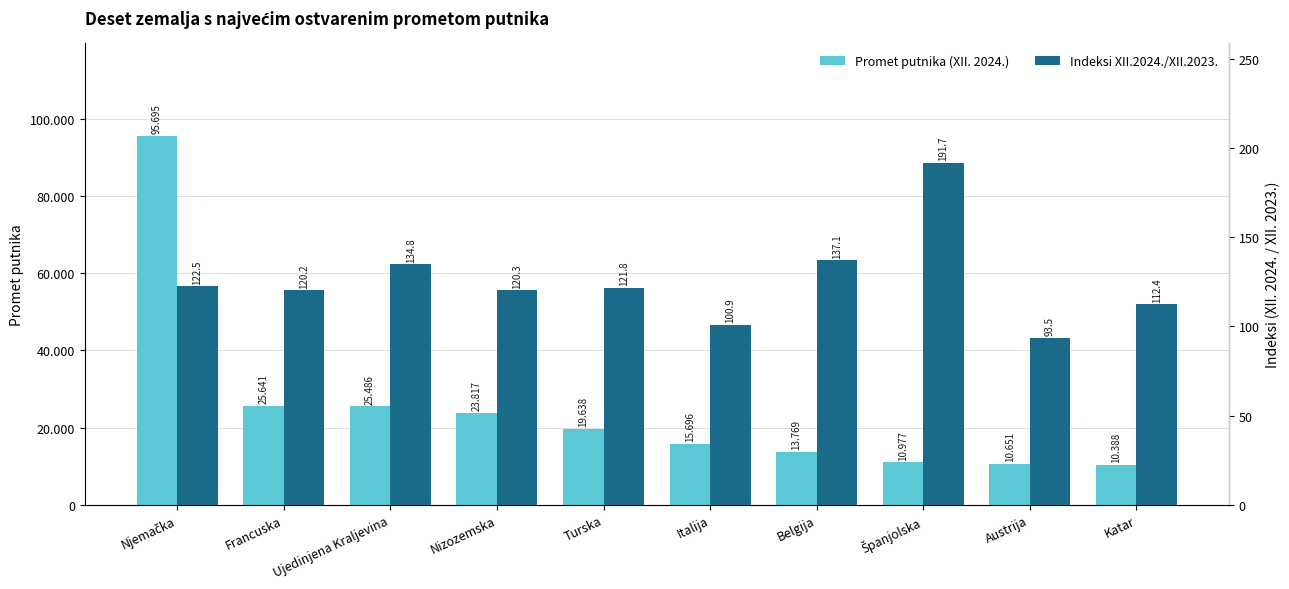

How many bars are there in each group?

2